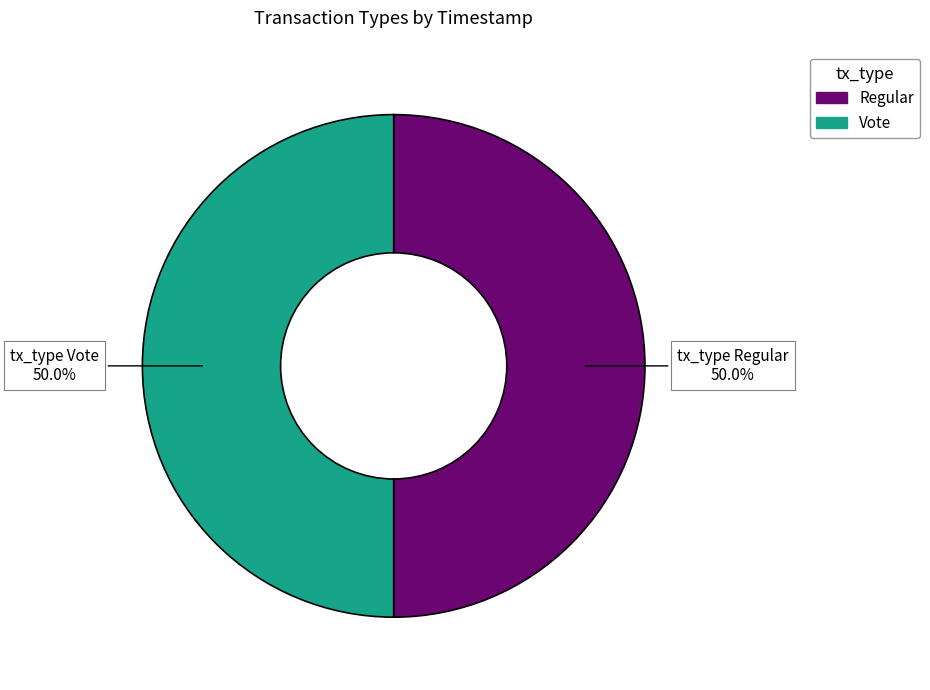

What percentage is the Vote slice, to the nearest percent?

50%